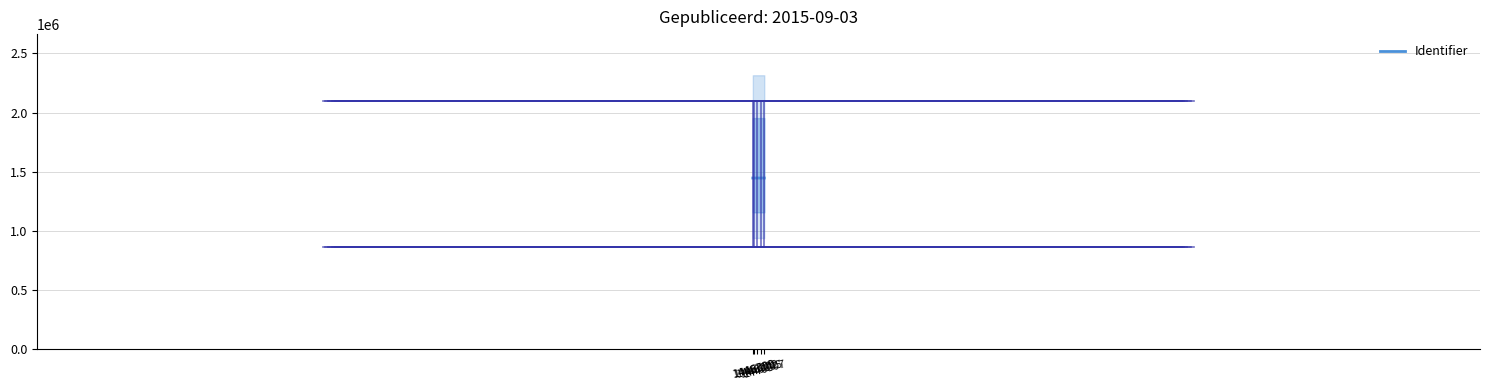

What is the difference between the values at 1446805 and 1446802?

3